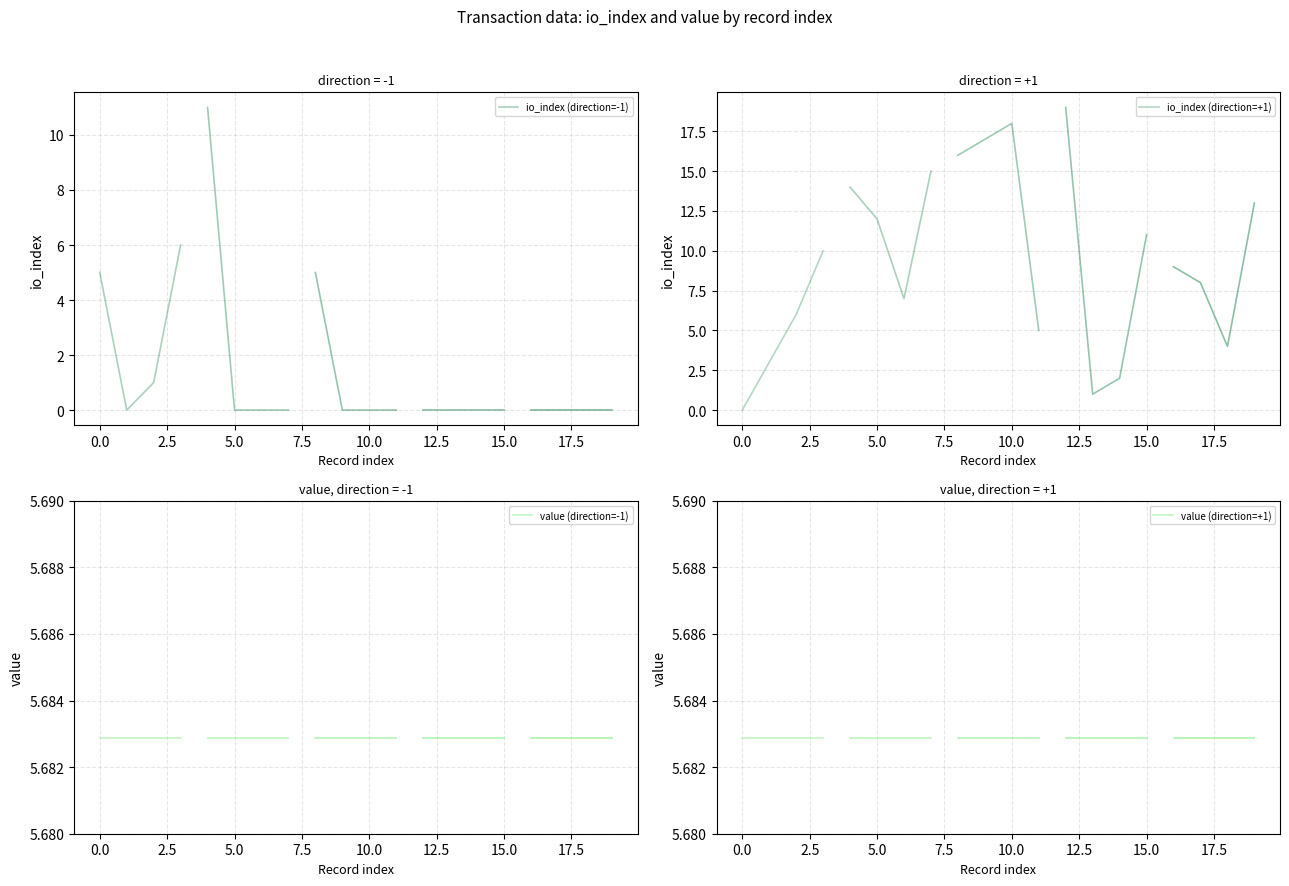

How many lines are shown in the chart?

4